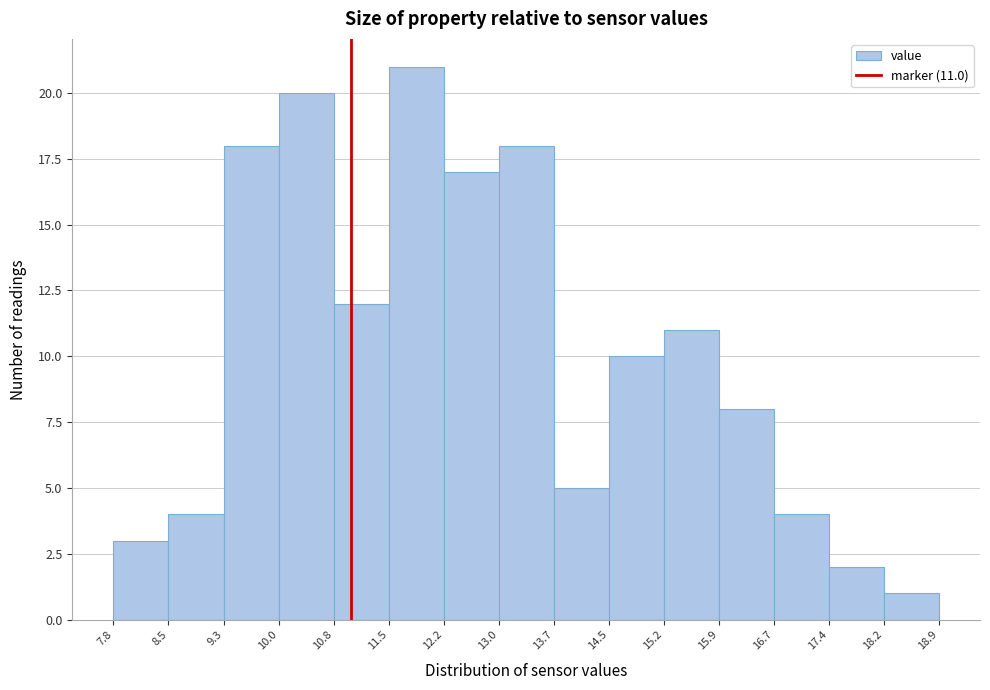

Which range on the x-axis has the tallest bar?

11.5 to 12.2